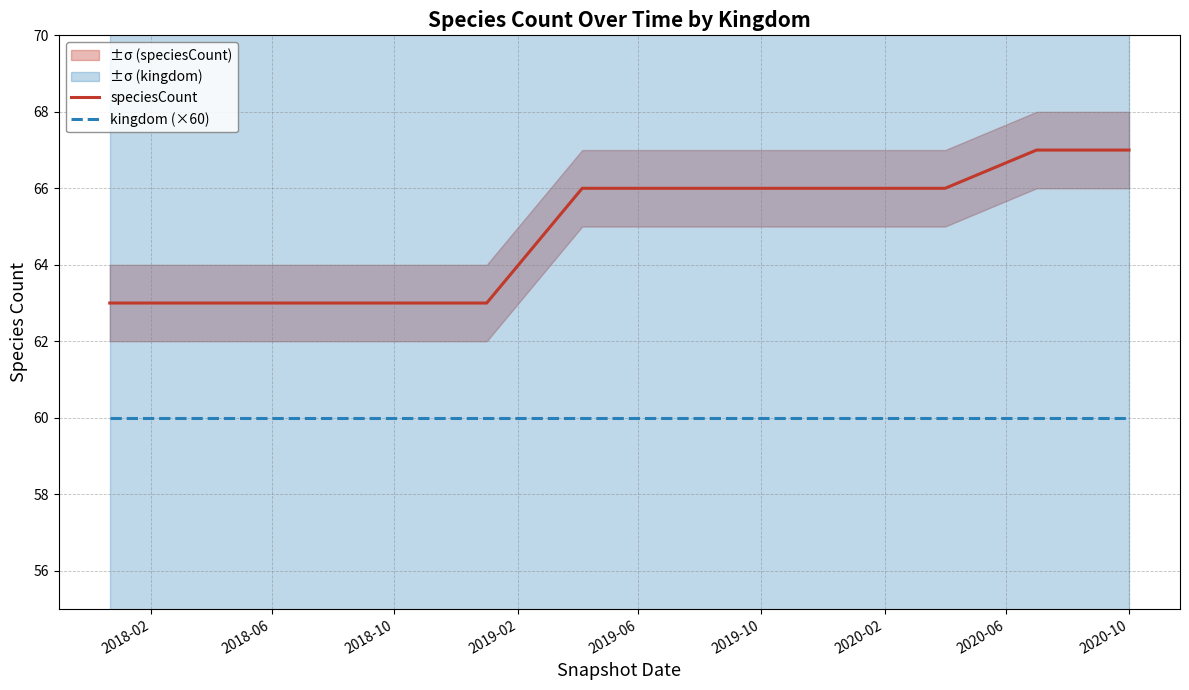

True or false: kingdom (×60) and speciesCount cross at least once.

False